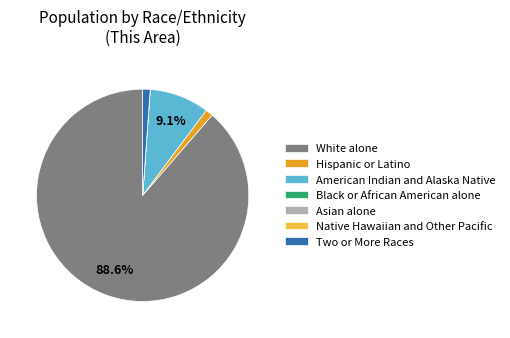

Which slice is the largest?

White alone